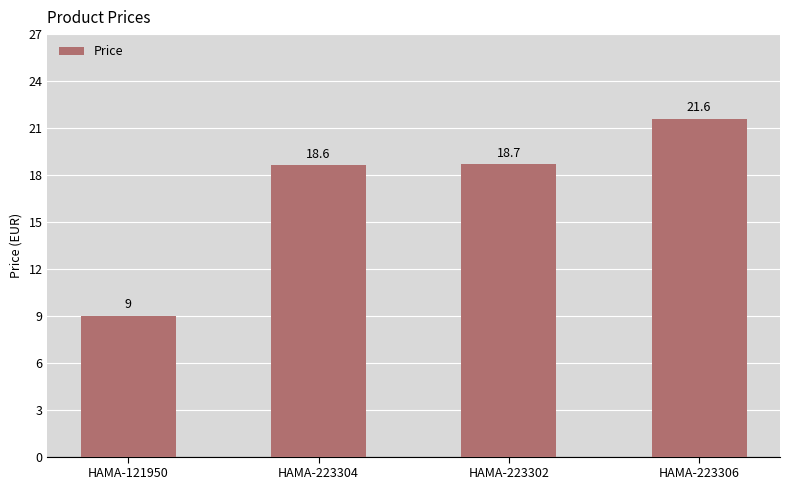

Count the number of categories in the chart.

4